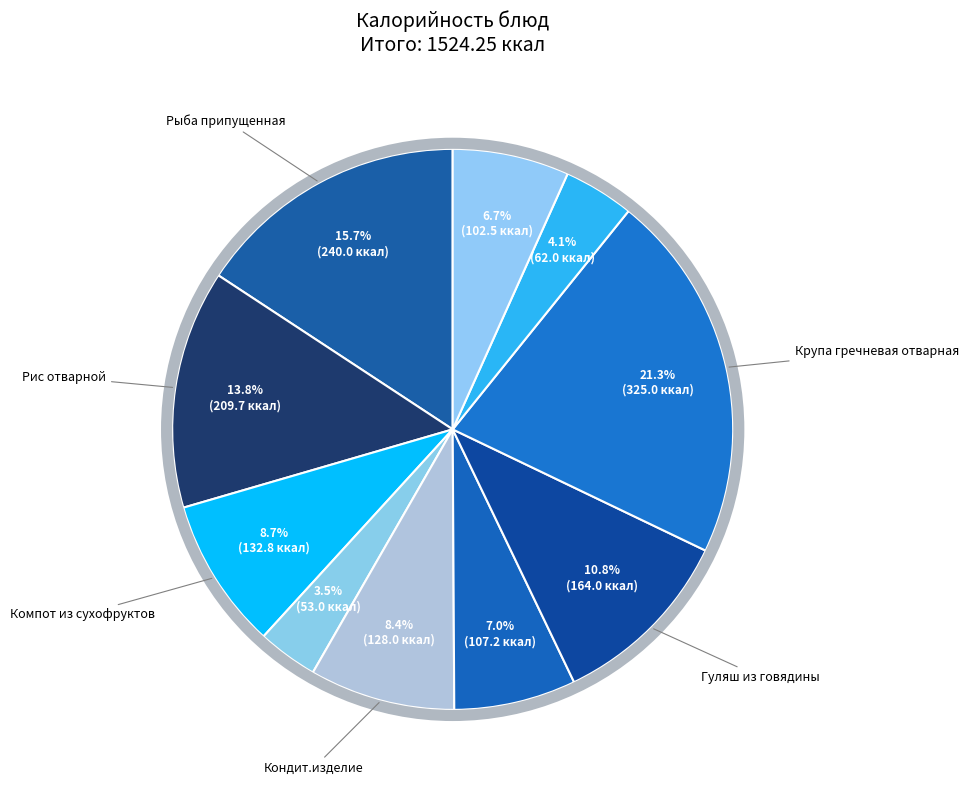

How many slices are in this pie chart?

10